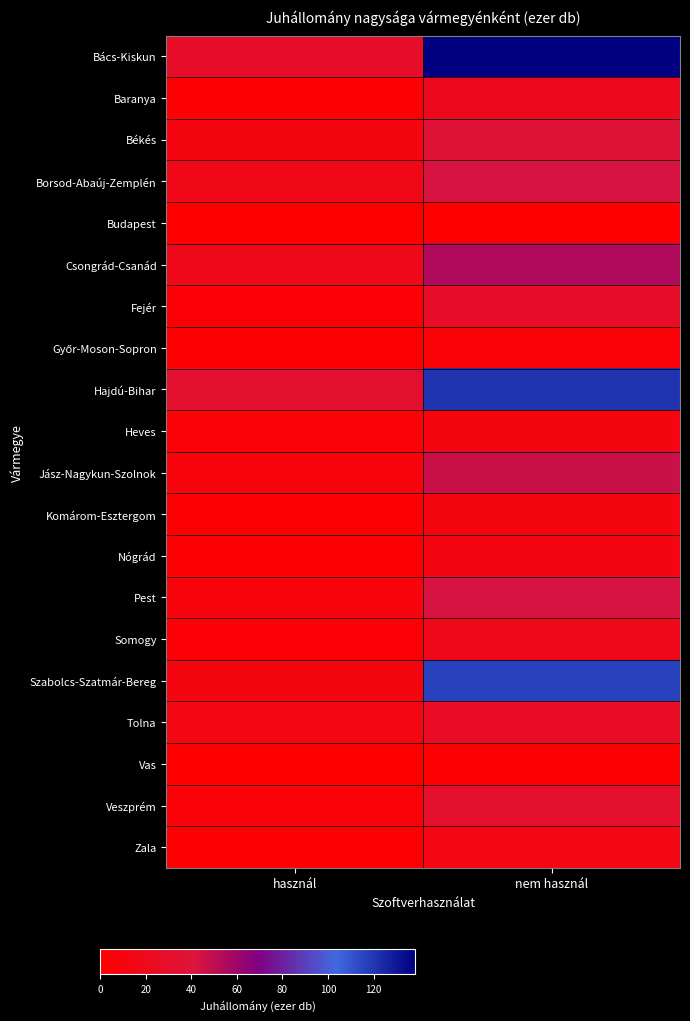

At how many categories does at least one series exceed 48?

1